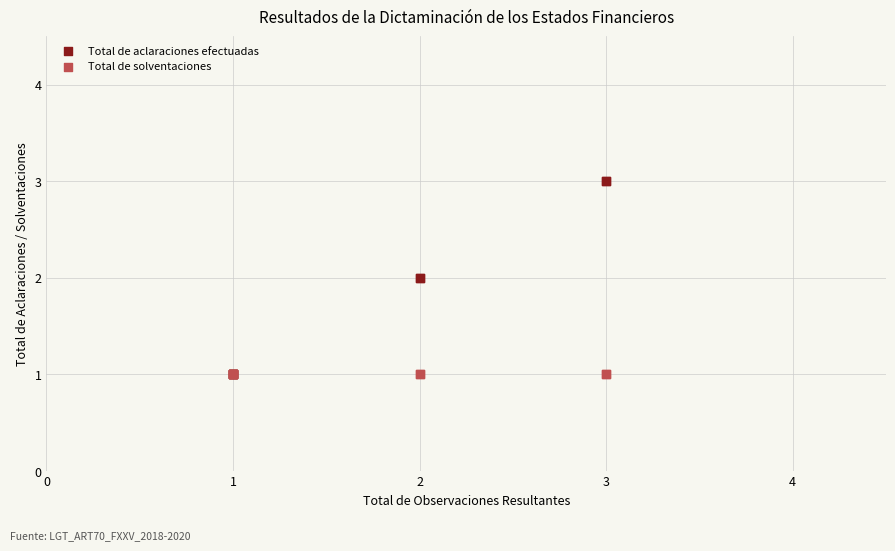

What are all the series names shown in the legend?

Total de aclaraciones efectuadas, Total de solventaciones